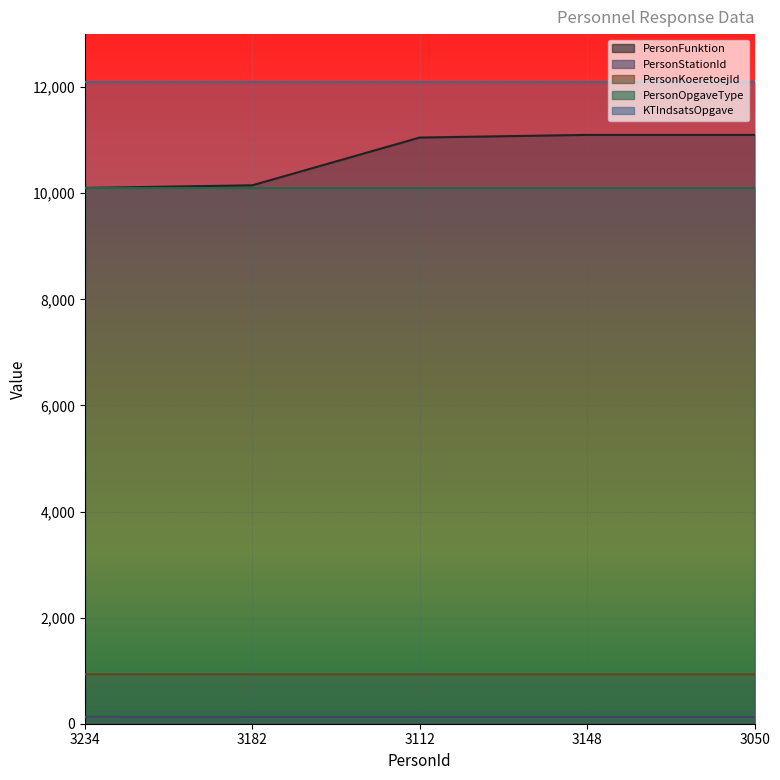

At which label does PersonFunktion reach its peak?

3148